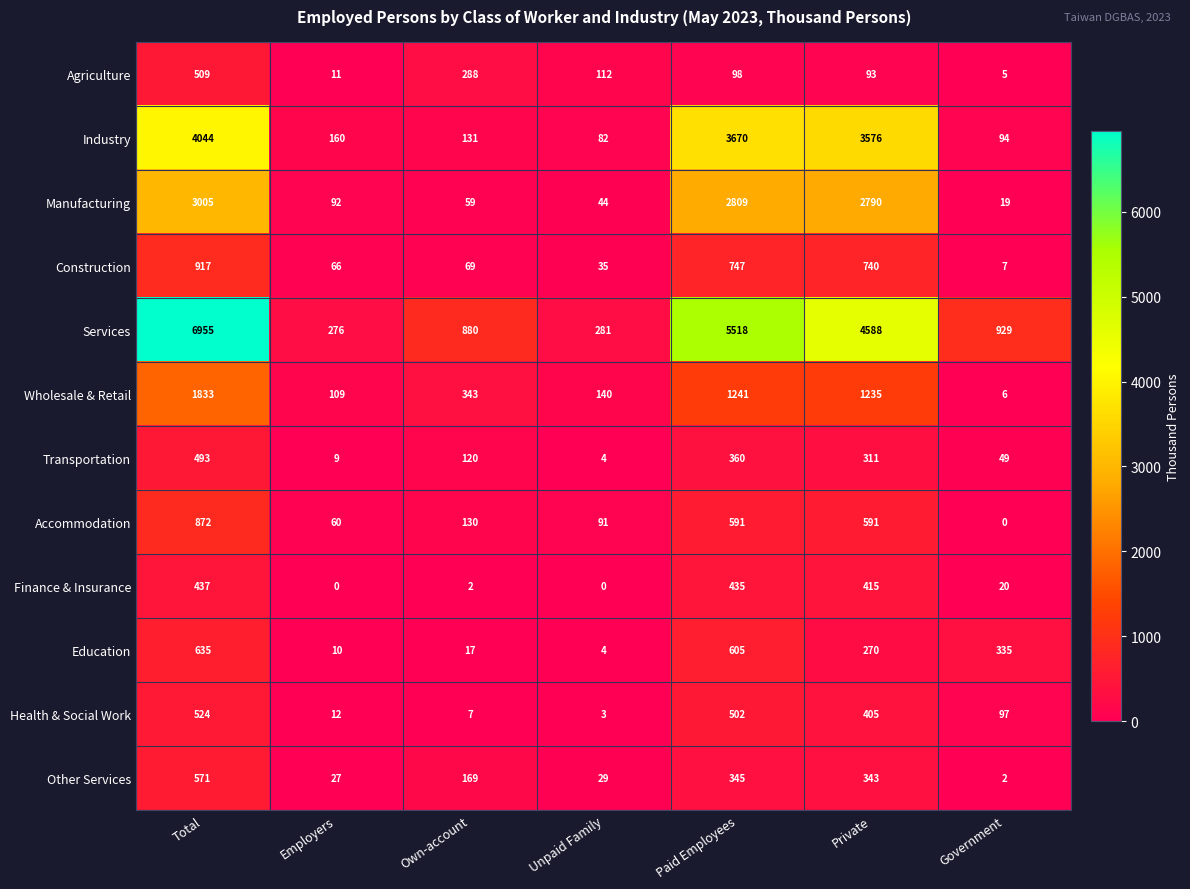

What is the difference between the second highest and second lowest values in the Wholesale & Retail series?

1132